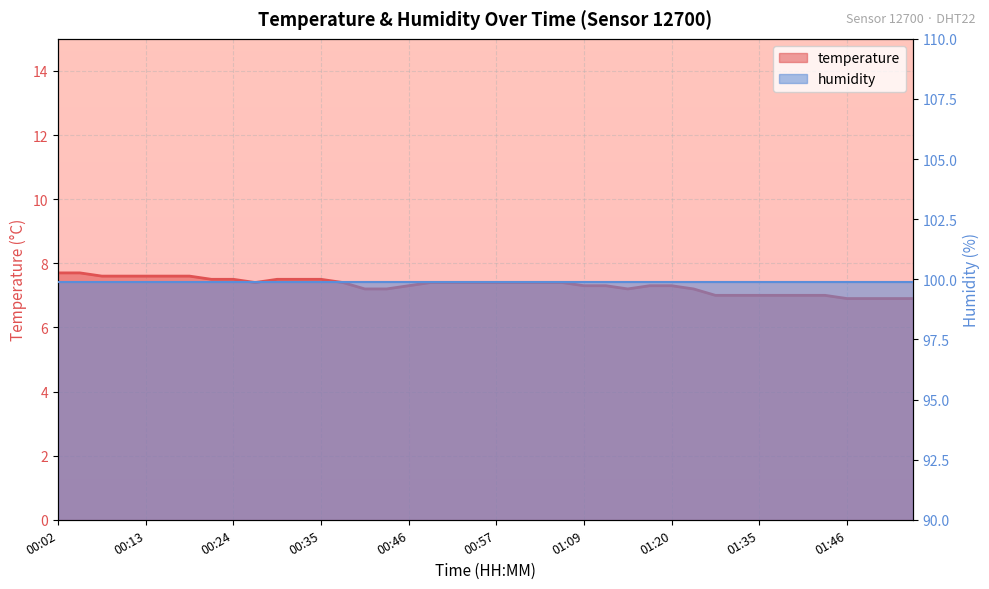

List the labels in order of value, largest first.

00:02, 00:05, 00:08, 00:10, 00:13, 00:16, 00:19, 00:21, 00:24, 00:30, 00:32, 00:35, 00:27, 00:38, 00:49, 00:52, 00:55, 00:57, 01:00, 01:03, 01:06, 00:46, 01:09, 01:12, 01:17, 01:20, 00:41, 00:44, 01:14, 01:26, 01:29, 01:32, 01:35, 01:37, 01:40, 01:43, 01:46, 01:48, 01:51, 01:54